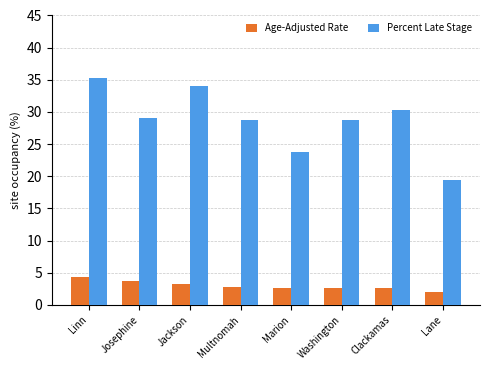

At how many categories does at least one series exceed 18?

8